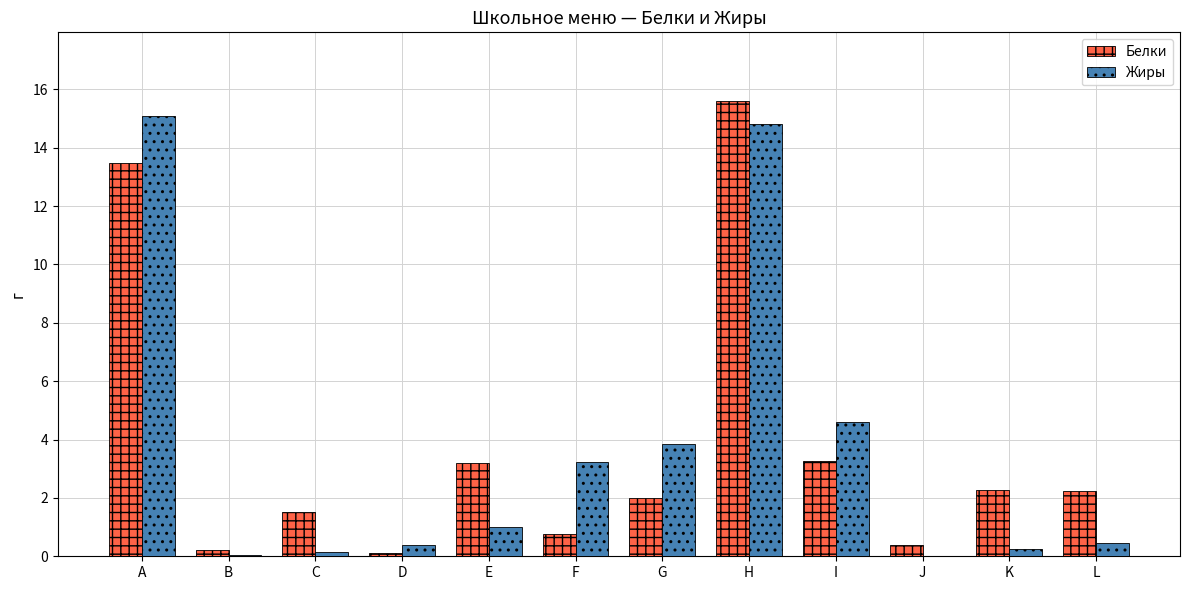

How many distinct data groups are displayed?

2